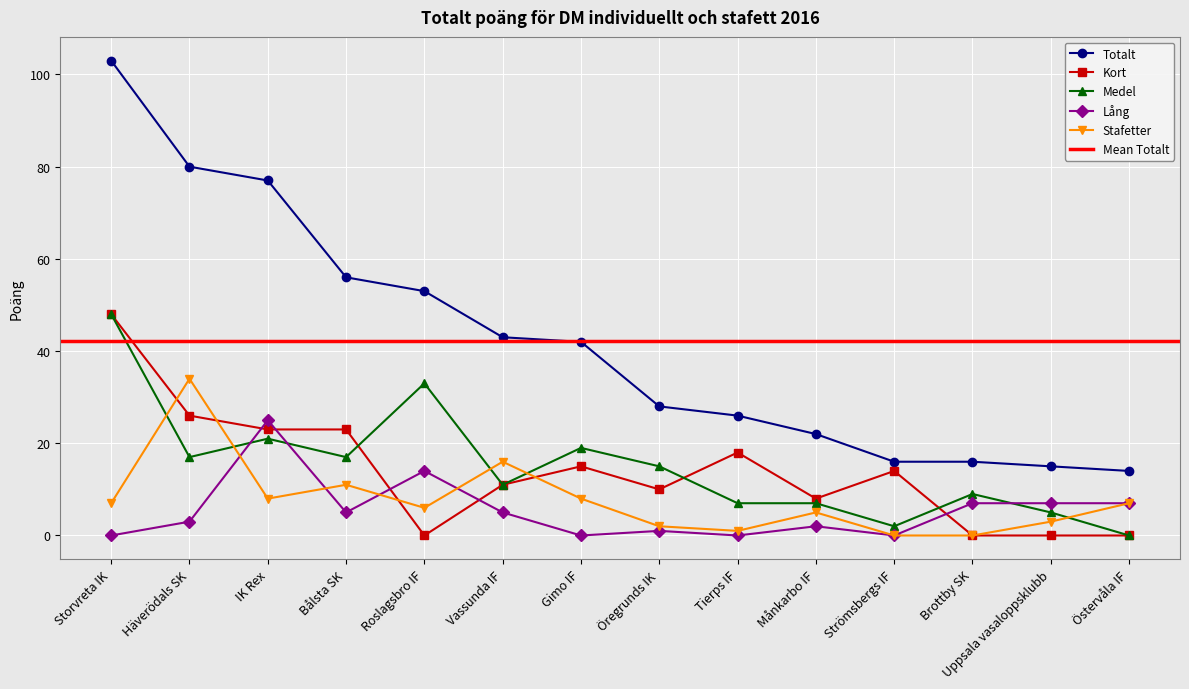

Reading left to right, list all the values displayed in this chart.

Totalt: Storvreta IK=103	Häverödals SK=80	IK Rex=77	Bålsta SK=56	Roslagsbro IF=53	Vassunda IF=43	Gimo IF=42	Öregrunds IK=28	Tierps IF=26	Månkarbo IF=22	Strömsbergs IF=16	Brottby SK=16	Uppsala vasaloppsklubb=15	Östervåla IF=14
Kort: Storvreta IK=48	Häverödals SK=26	IK Rex=23	Bålsta SK=23	Roslagsbro IF=0	Vassunda IF=11	Gimo IF=15	Öregrunds IK=10	Tierps IF=18	Månkarbo IF=8	Strömsbergs IF=14	Brottby SK=0	Uppsala vasaloppsklubb=0	Östervåla IF=0
Medel: Storvreta IK=48	Häverödals SK=17	IK Rex=21	Bålsta SK=17	Roslagsbro IF=33	Vassunda IF=11	Gimo IF=19	Öregrunds IK=15	Tierps IF=7	Månkarbo IF=7	Strömsbergs IF=2	Brottby SK=9	Uppsala vasaloppsklubb=5	Östervåla IF=0
Lång: Storvreta IK=0	Häverödals SK=3	IK Rex=25	Bålsta SK=5	Roslagsbro IF=14	Vassunda IF=5	Gimo IF=0	Öregrunds IK=1	Tierps IF=0	Månkarbo IF=2	Strömsbergs IF=0	Brottby SK=7	Uppsala vasaloppsklubb=7	Östervåla IF=7
Stafetter: Storvreta IK=7	Häverödals SK=34	IK Rex=8	Bålsta SK=11	Roslagsbro IF=6	Vassunda IF=16	Gimo IF=8	Öregrunds IK=2	Tierps IF=1	Månkarbo IF=5	Strömsbergs IF=0	Brottby SK=0	Uppsala vasaloppsklubb=3	Östervåla IF=7